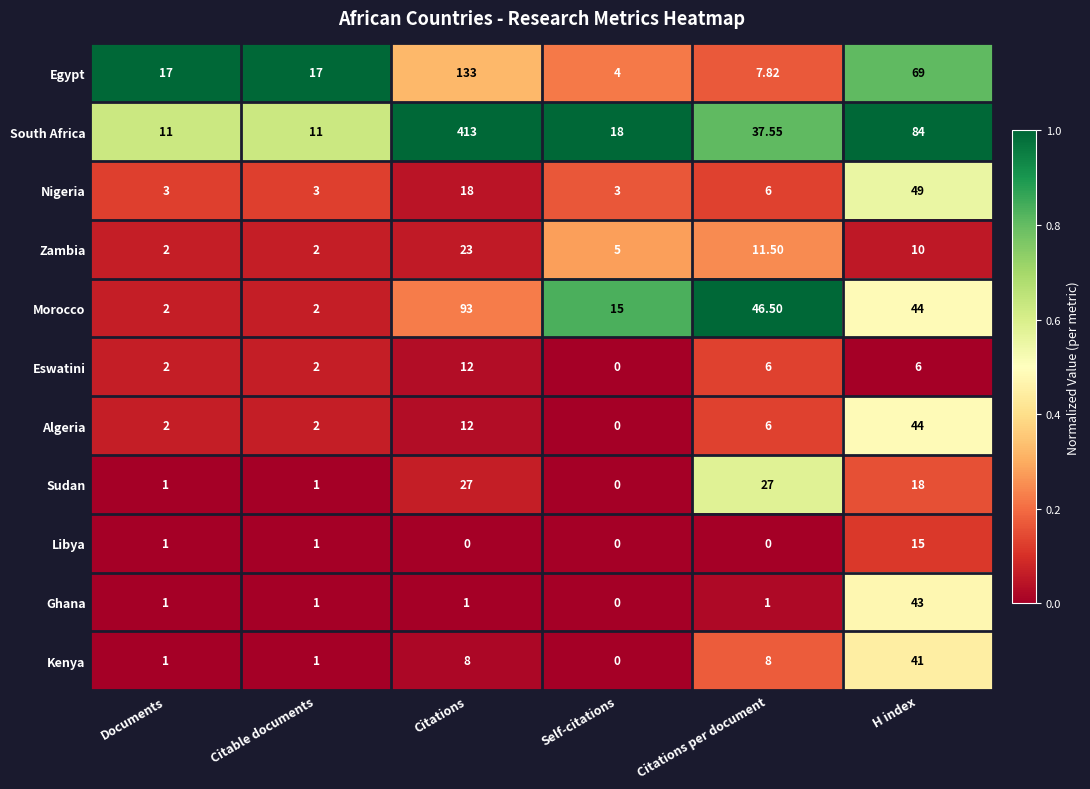

Which series has the largest total across all categories?

South Africa